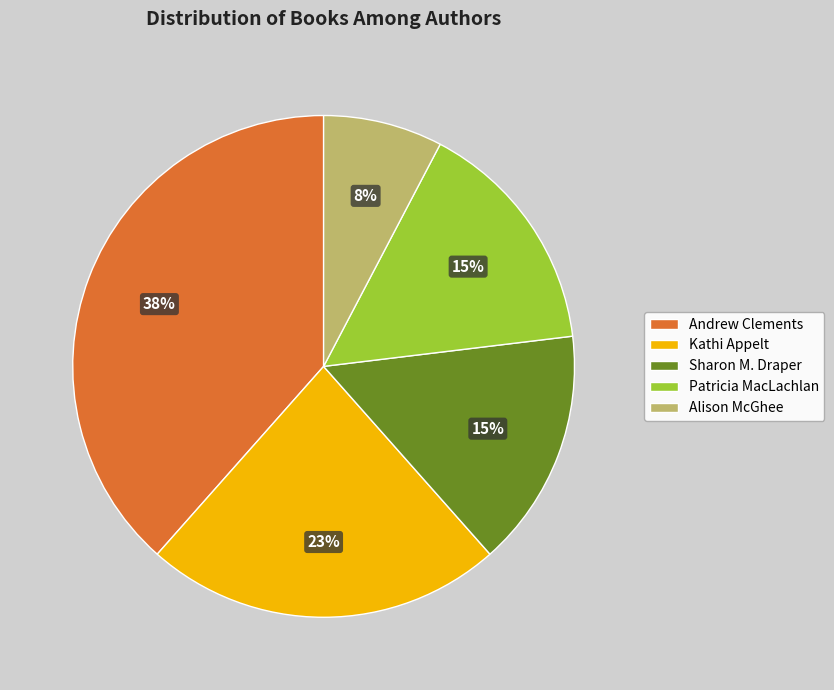

What percentage is the Sharon M. Draper slice, to the nearest percent?

15%